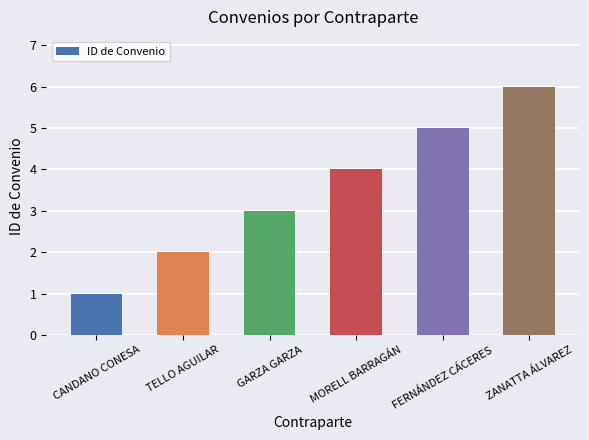

Does the chart contain stacked bars?

No